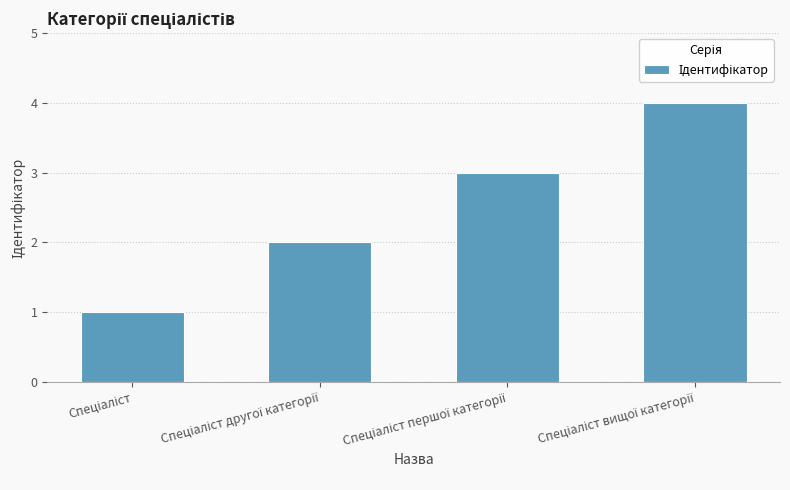

What is the sum of all values?

10